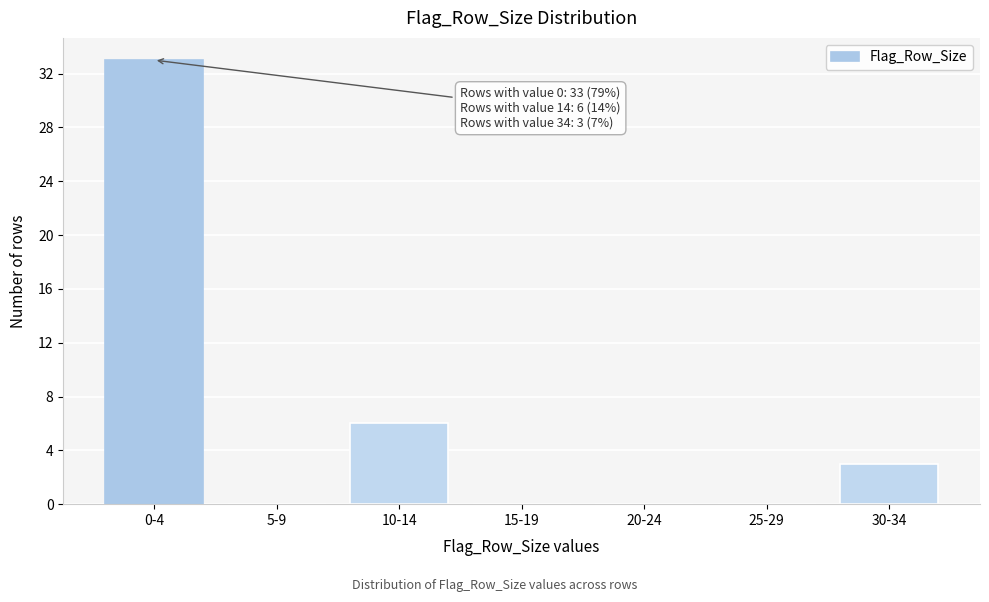

Reading left to right, transcribe all the data shown in this chart.

0-4=33	5-9=0	10-14=6	15-19=0	20-24=0	25-29=0	30-34=3